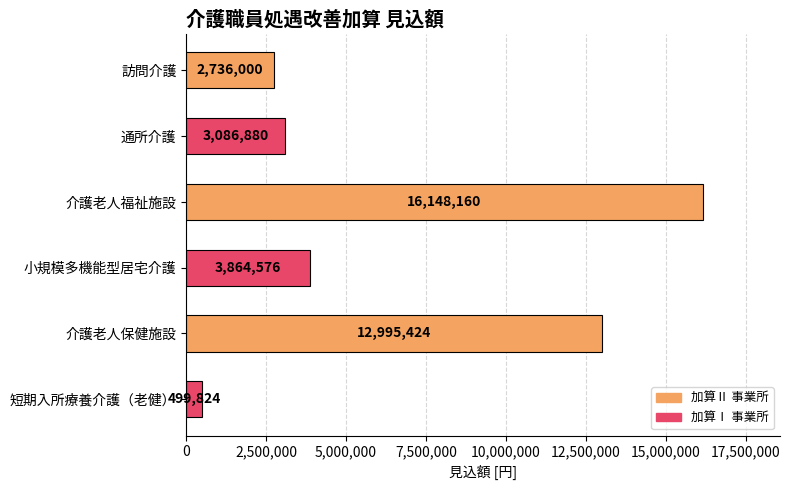

What is the difference between the maximum and minimum values?

15648336